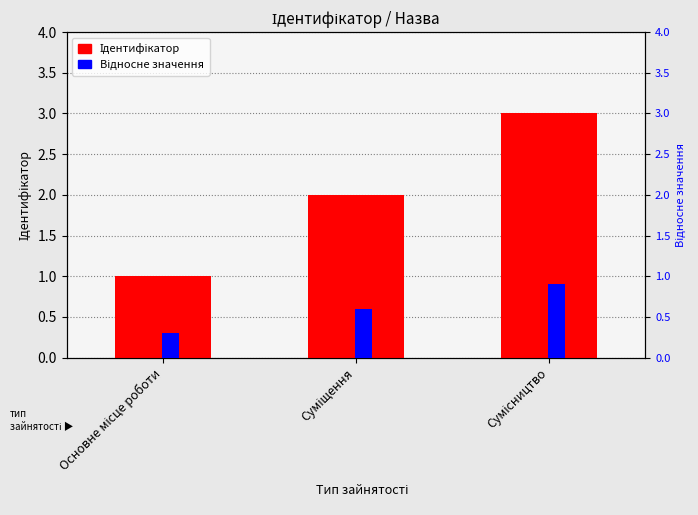

How many data points in Ідентифікатор are less than 2?

1